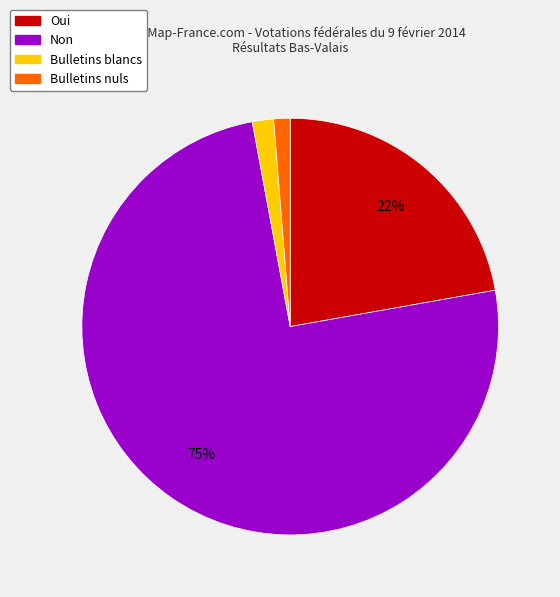

What percentage is the Non slice, to the nearest percent?

75%